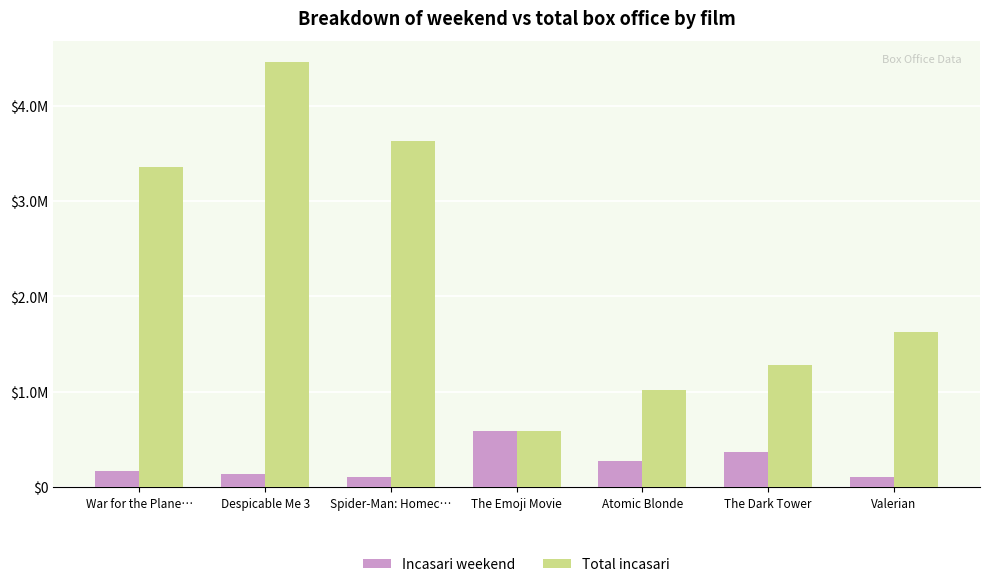

The Incasari weekend series shows 174097.2 at Valerian. True or false?

False